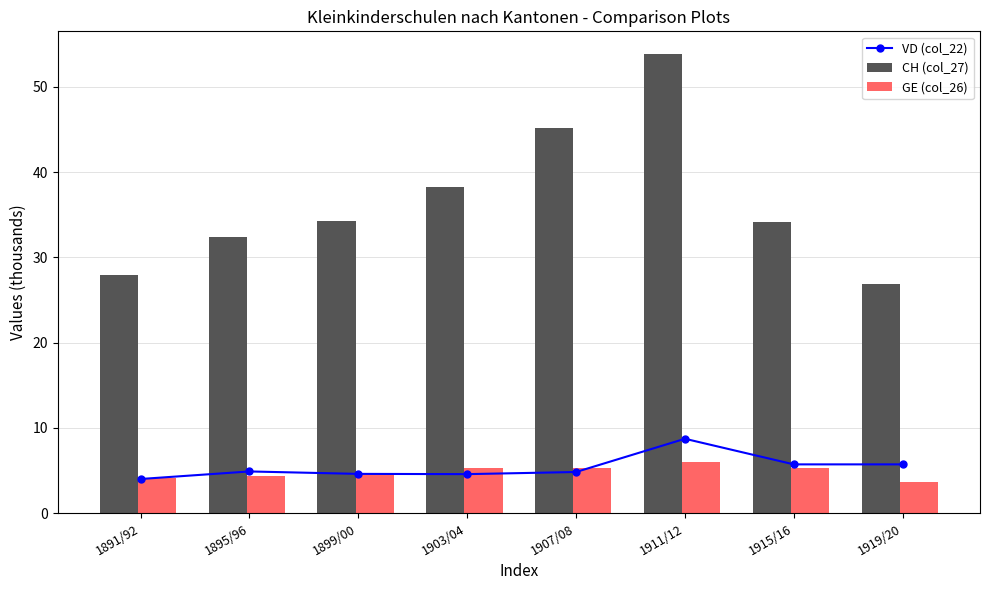

What is the difference between the highest and lowest values at 1903/04?

33.6